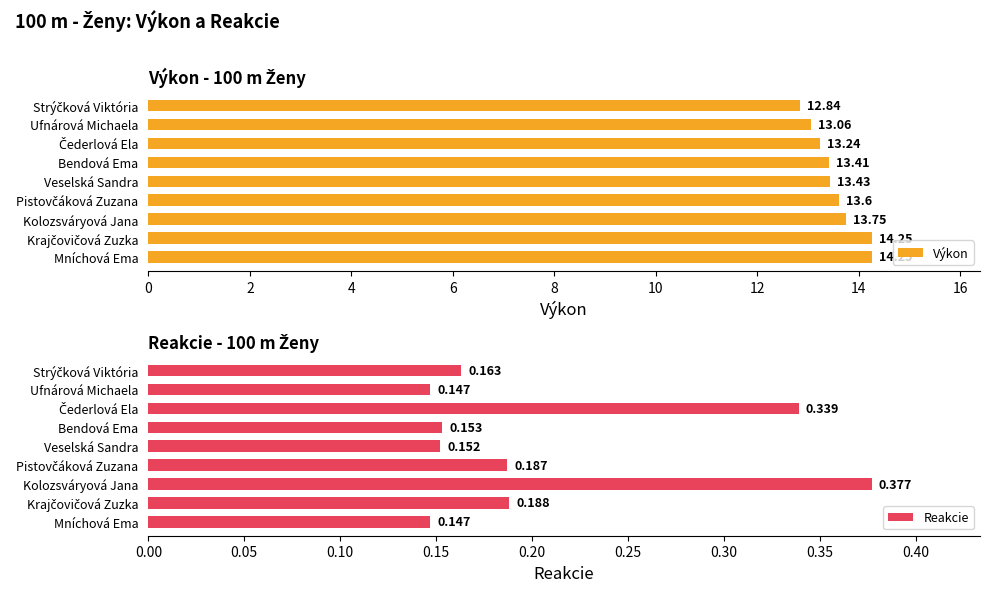

What is the value of the Reakcie bar at the 5th from the left?

0.2